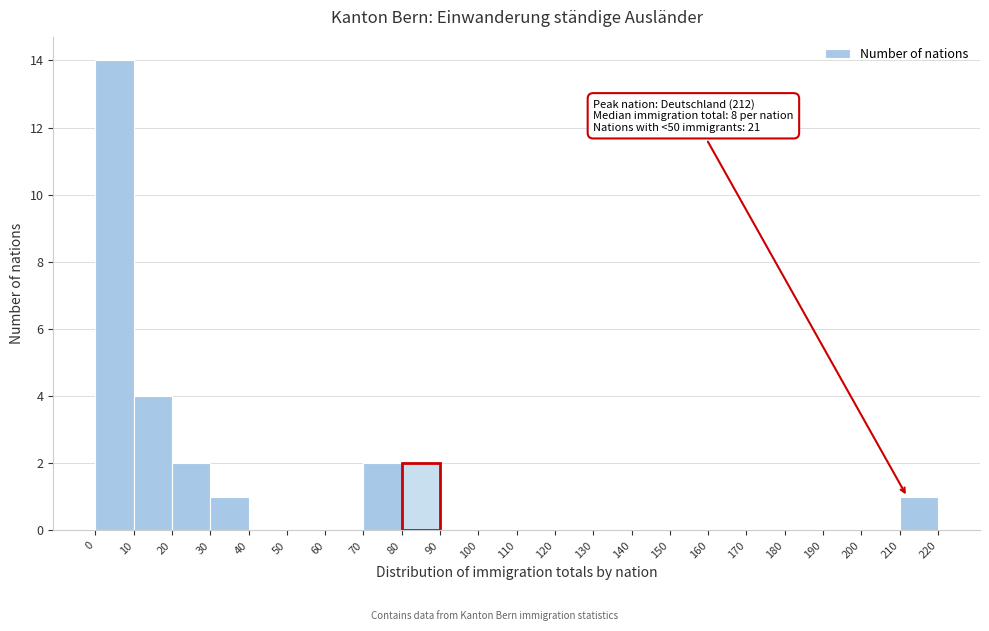

Over which range of the x-axis is the bar tallest?

0 to 10